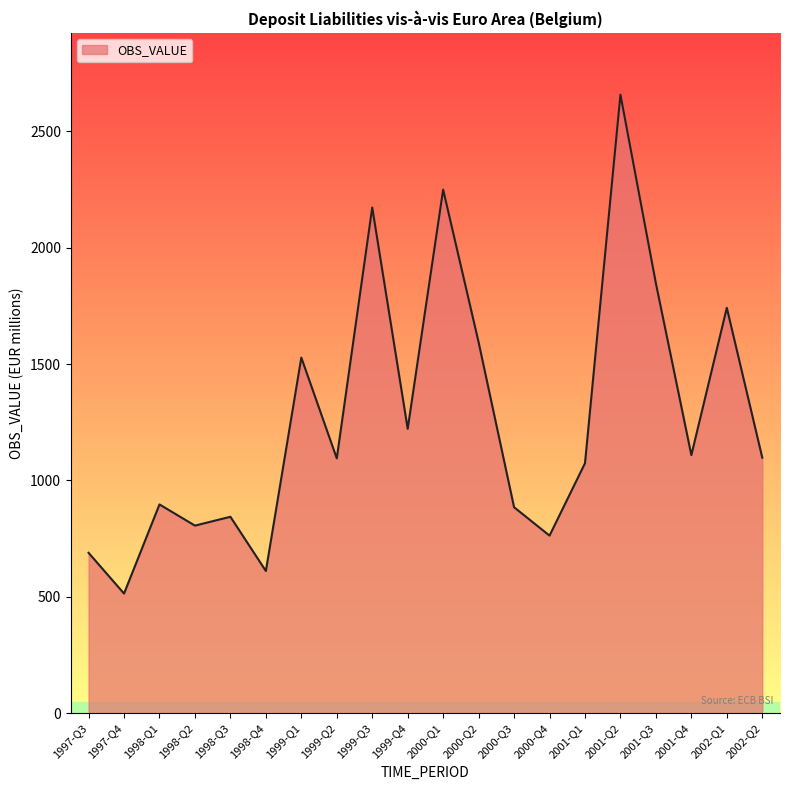

Approximately how many times larger is the value at 2002-Q1 compared to 2000-Q3?

2.0